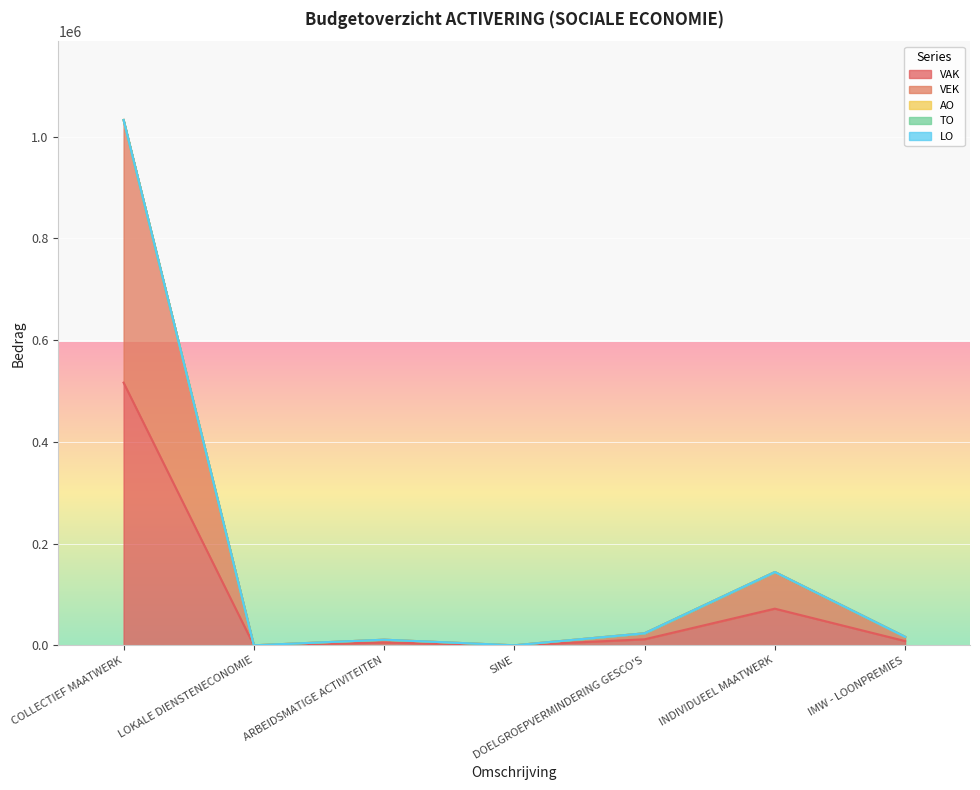

Where is VEK nearest to the value 258244?

INDIVIDUEEL MAATWERK